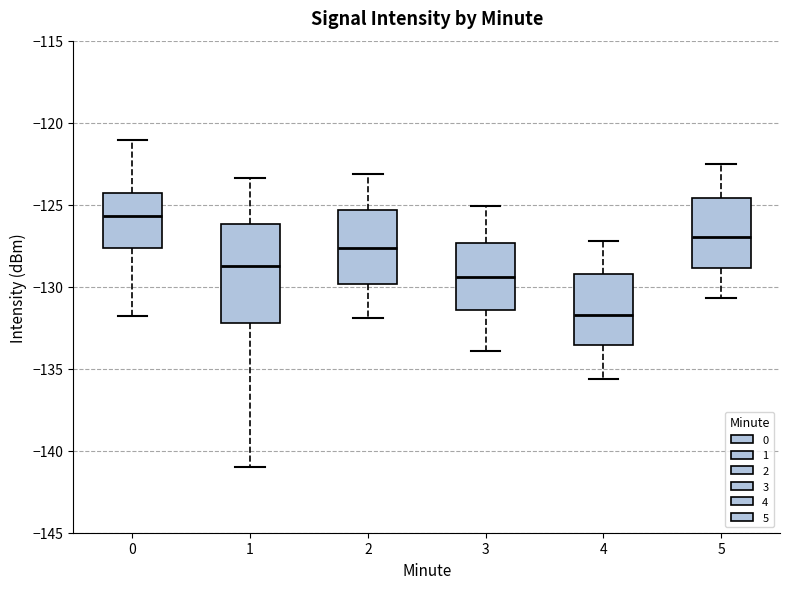

Which box has the highest median line?

0